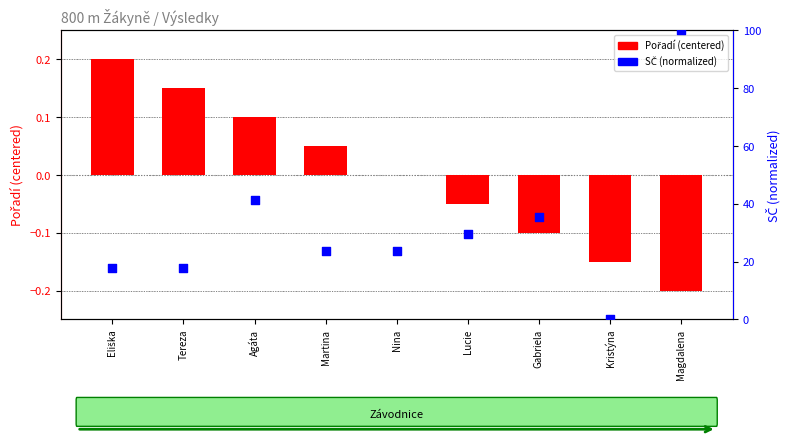

Which series contains the highest Y value?

SČ (normalized)